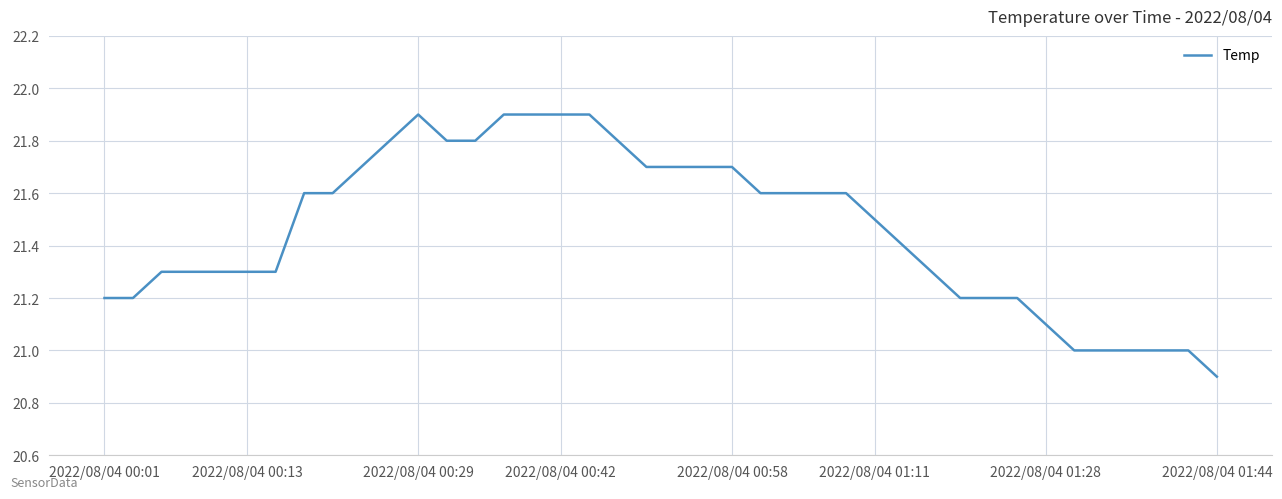

Count the number of data series in this chart.

1